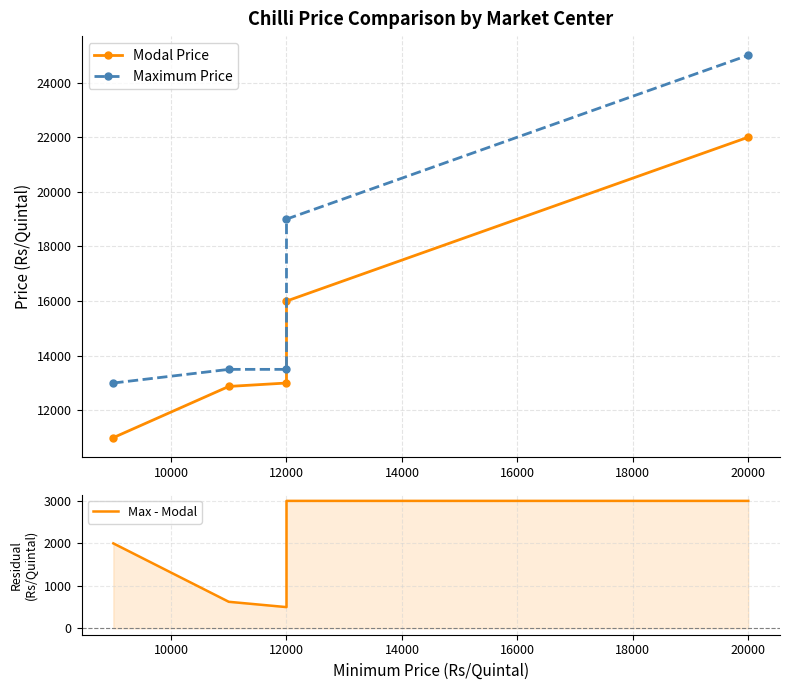

Which series has the largest total across all categories?

Maximum Price